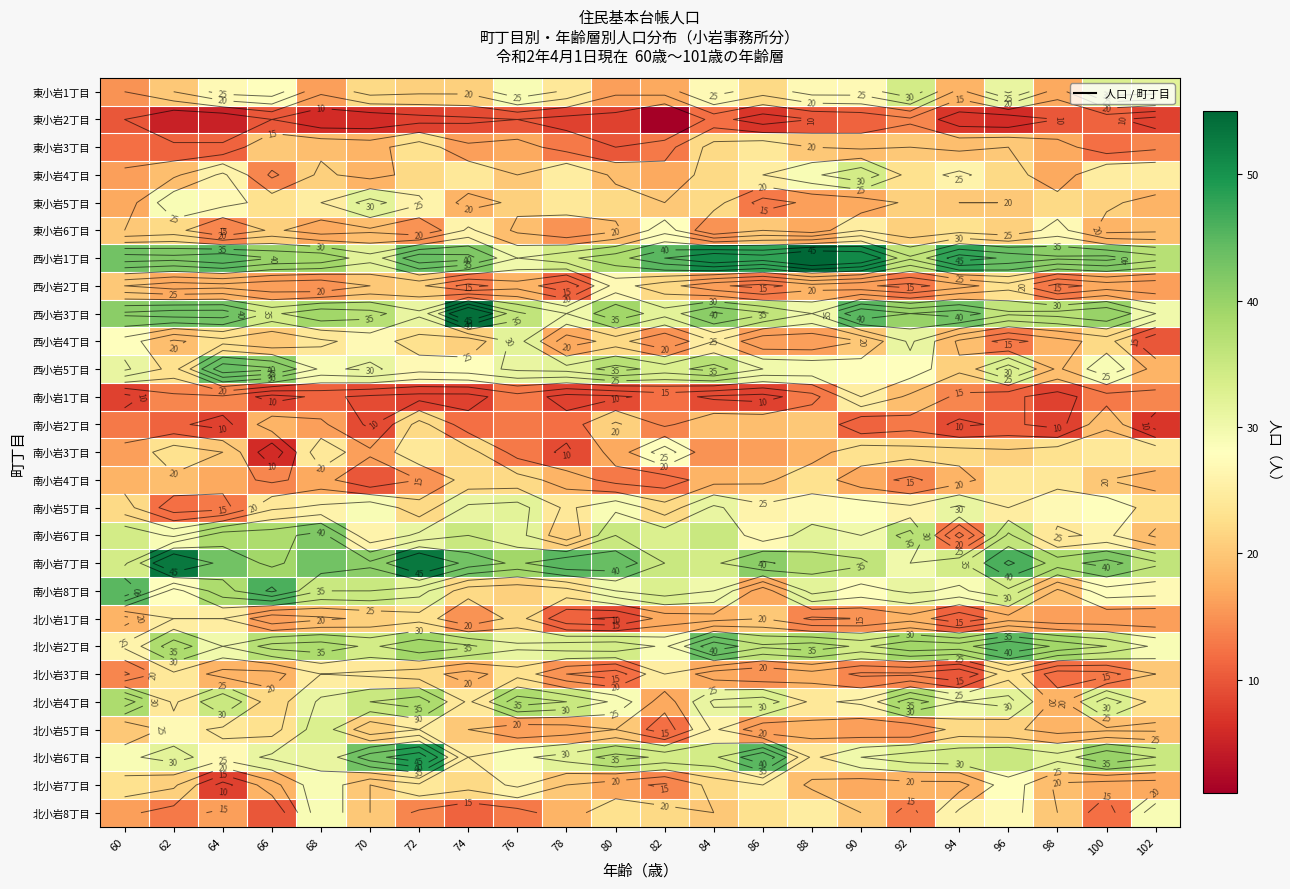

Which series has the largest total across all categories?

西小岩1丁目